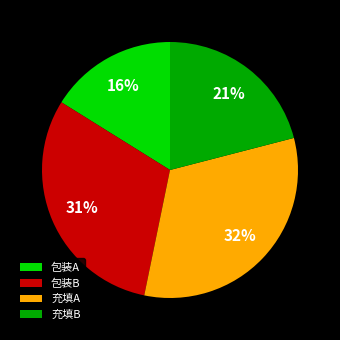

How many slices are in this pie chart?

4